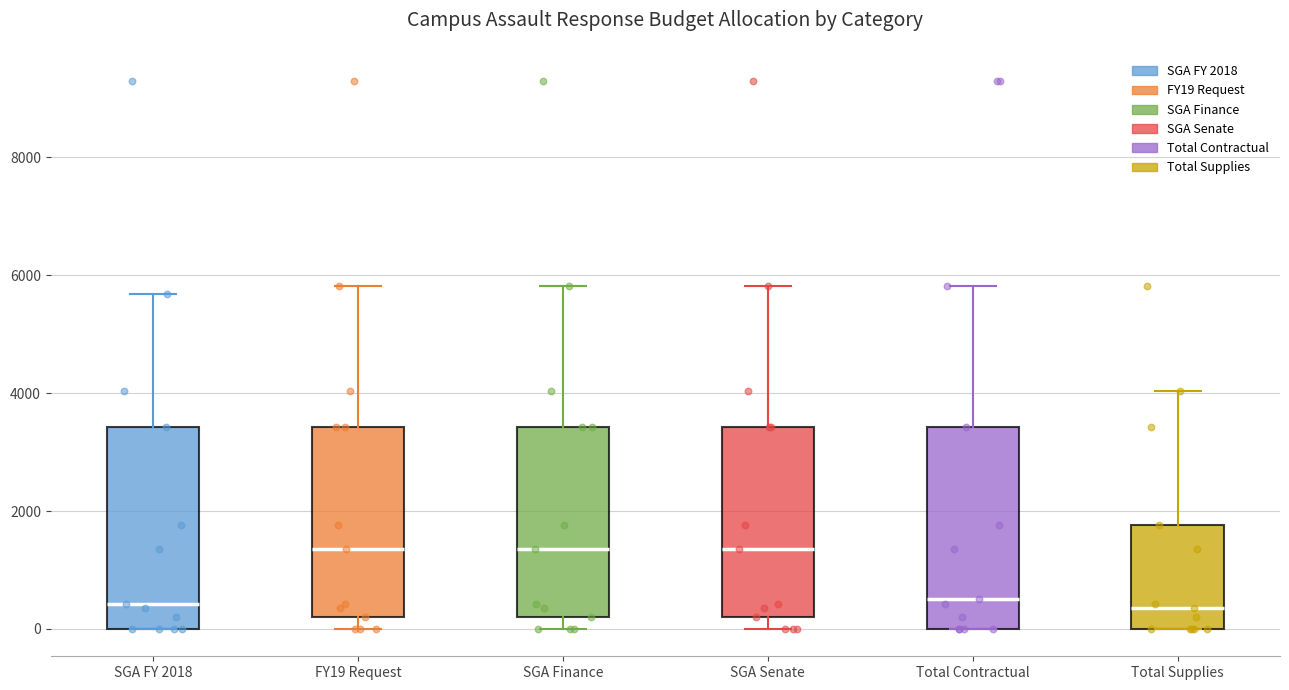

Reading left to right, read every box against the y-axis: the position of its median line, the range the box covers, and the ends of its whiskers. The values are not printed on the chart, so give them approximately, as read against the axis.

SGA FY 2018: median 400, box 0 to 3400, whiskers 0 to 5600
FY19 Request: median 1400, box 200 to 3400, whiskers 0 to 5800
SGA Finance: median 1400, box 200 to 3400, whiskers 0 to 5800
SGA Senate: median 1400, box 200 to 3400, whiskers 0 to 5800
Total Contractual: median 600, box 0 to 3400, whiskers 0 to 5800
Total Supplies: median 400, box 0 to 1800, whiskers 0 to 4000